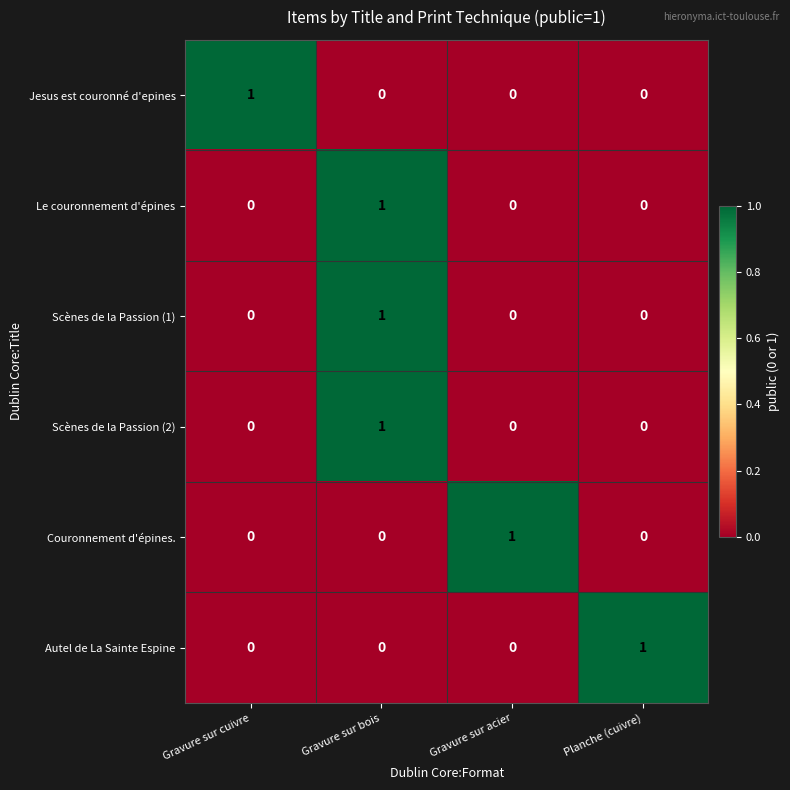

The Le couronnement d'épines series shows 0 at Planche (cuivre). True or false?

True